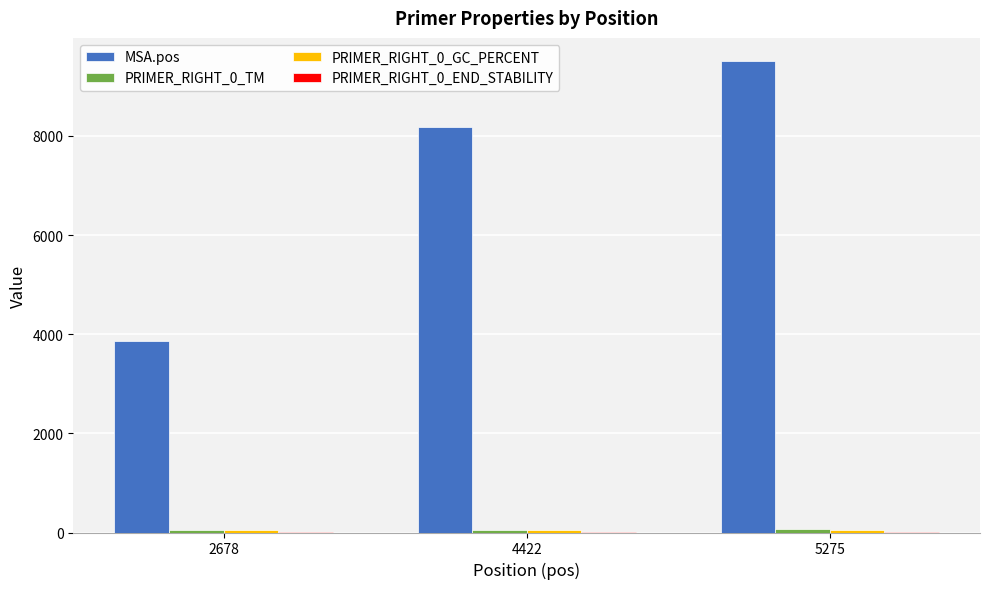

Which label corresponds to the largest value in the chart?

5275